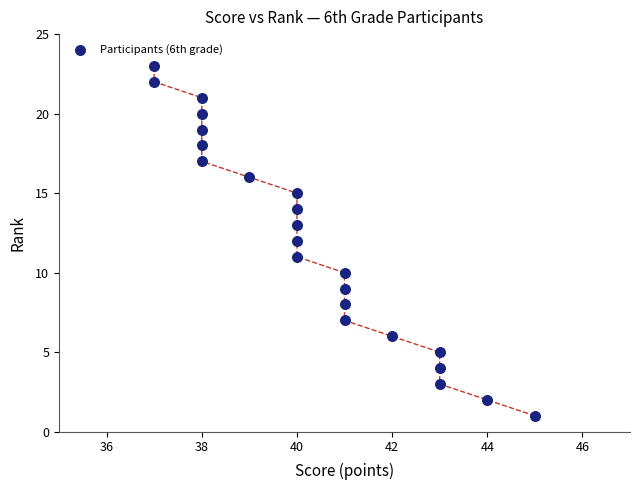

What is the range of X values (max minus min)?

8